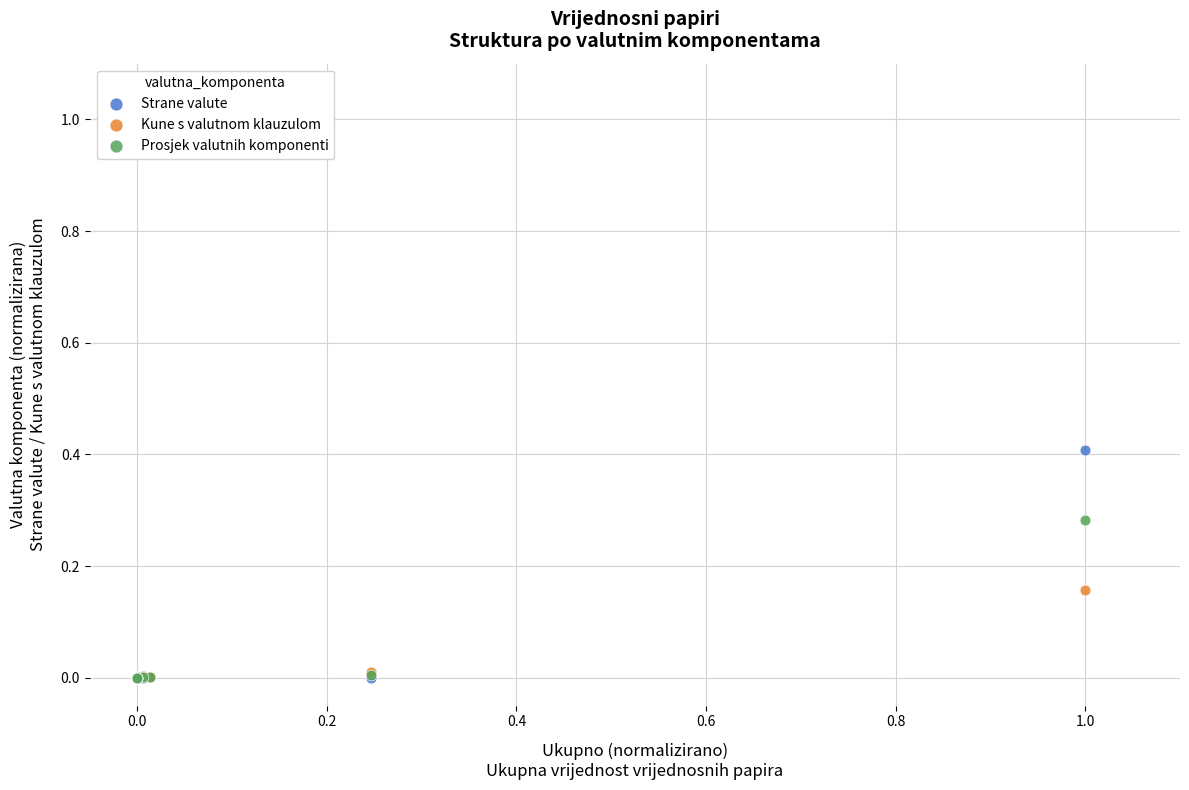

What are all the series names shown in the legend?

Strane valute, Kune s valutnom klauzulom, Prosjek valutnih komponenti